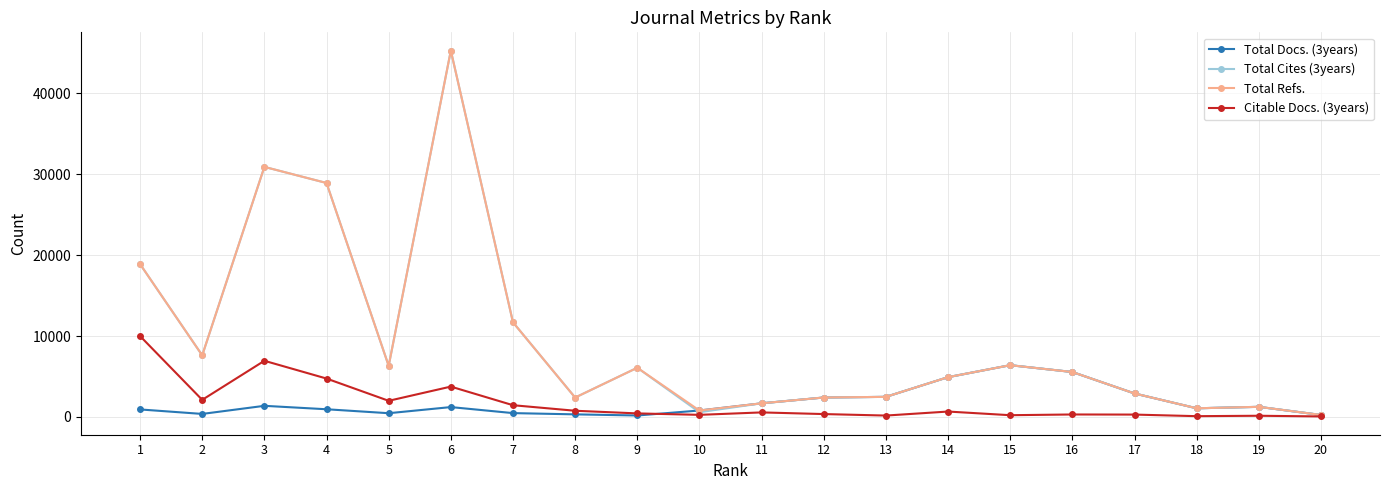

At which category is the sum across all series the highest?

6